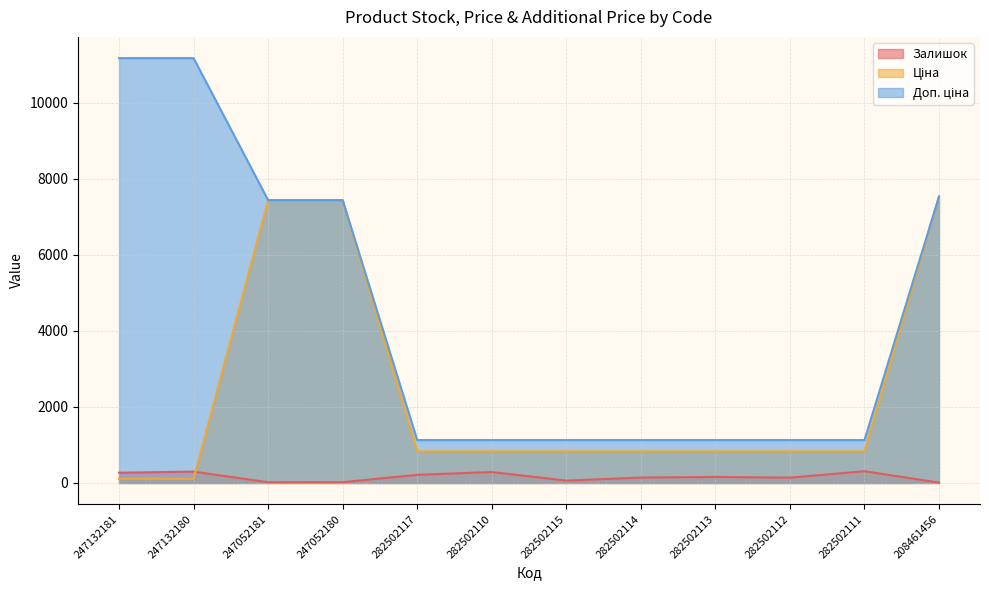

What is the average value of the Доп. ціна series?

4386.4